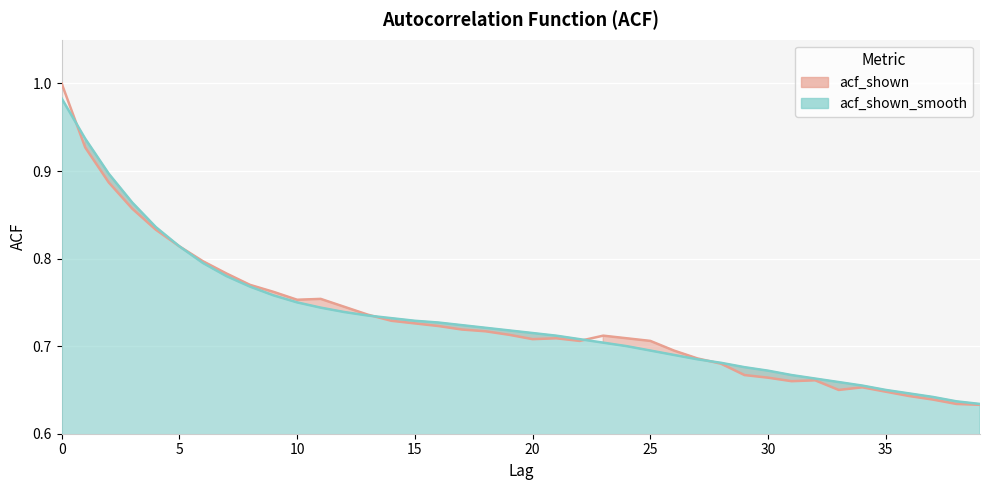

How many times do acf_shown and acf_shown_smooth cross each other?

4